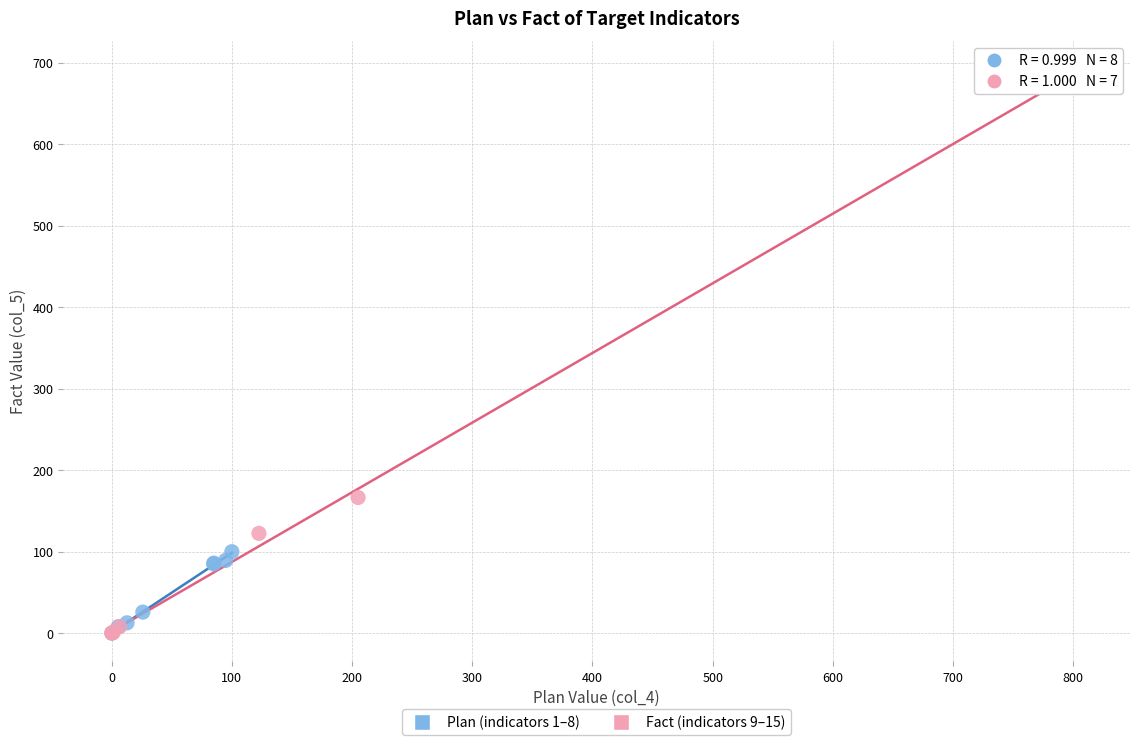

Which series has the largest Y range (max minus min)?

Fact (indicators 9–15)